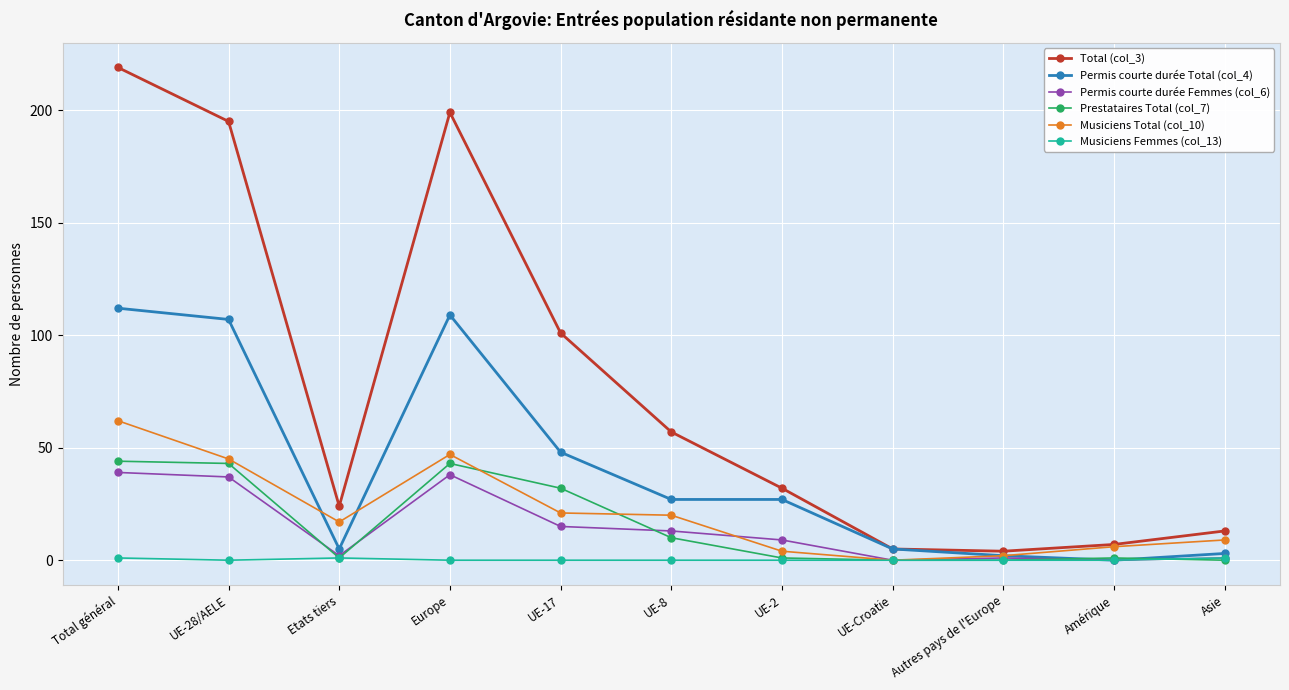

True or false: Total (col_3) and Permis courte durée Femmes (col_6) cross at least once.

False